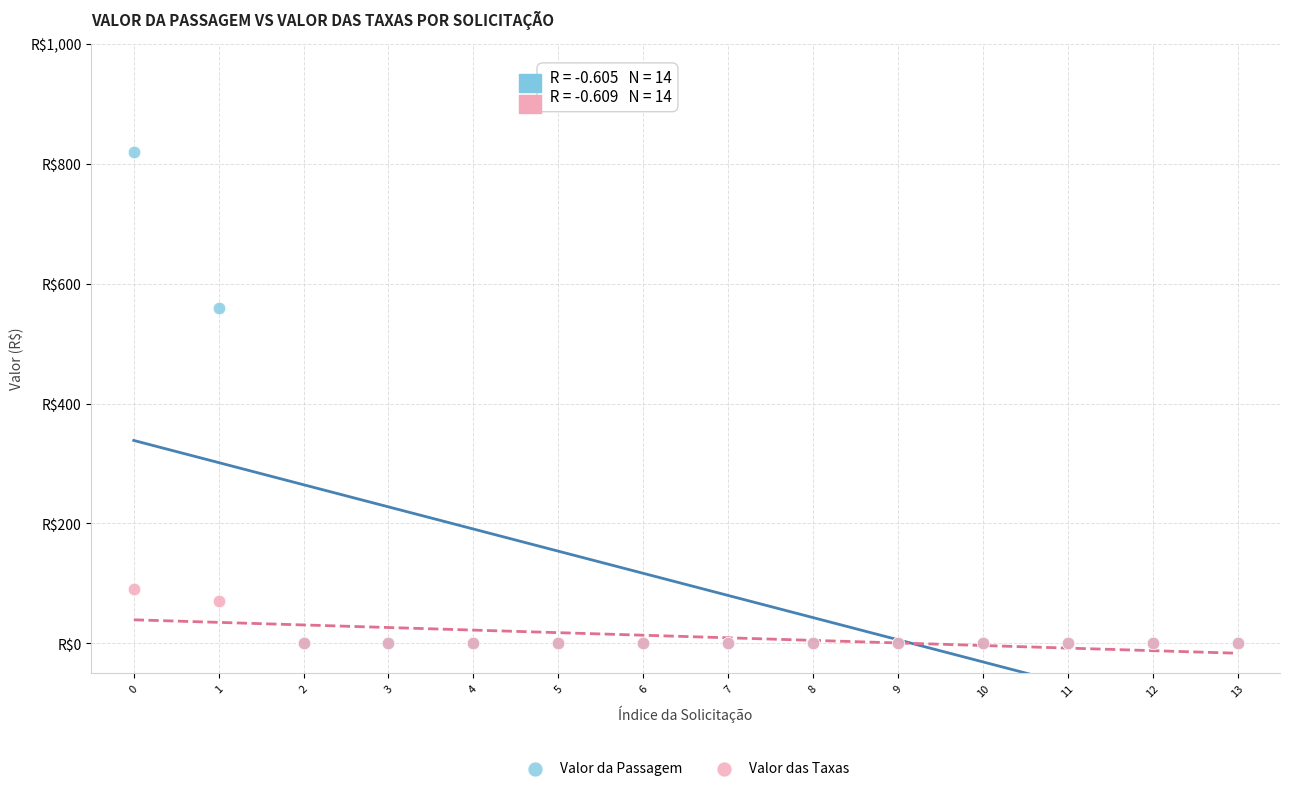

Which series contains the highest Y value?

Valor da Passagem